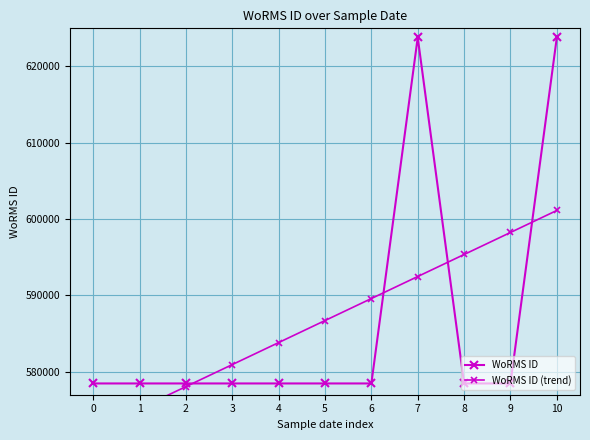

Which series changed the most between 3 and 5?

WoRMS ID (trend)